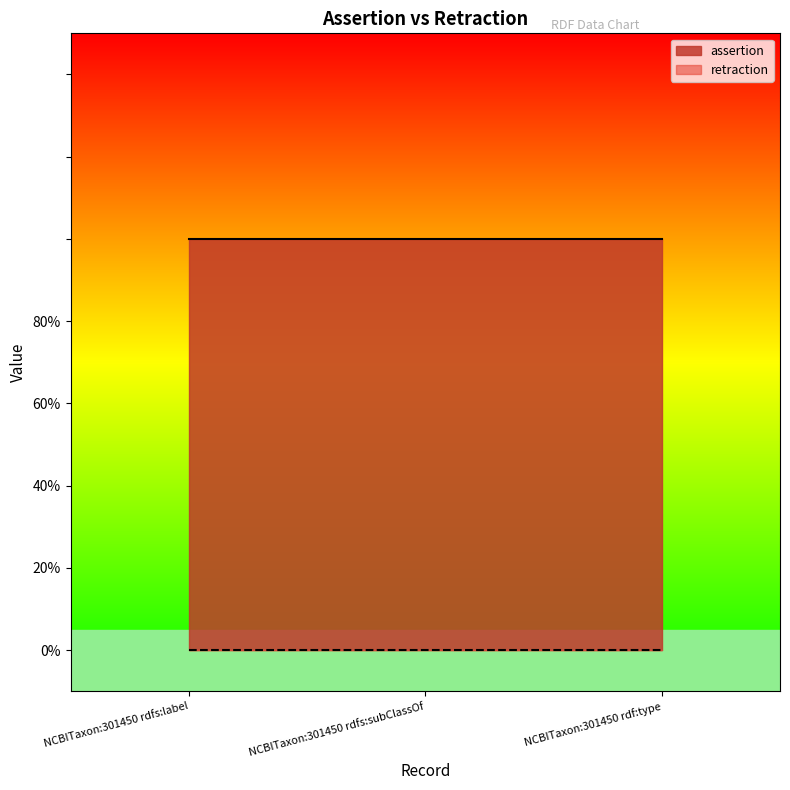

True or false: assertion has a value of 2 at NCBITaxon:301450 rdf:type.

False